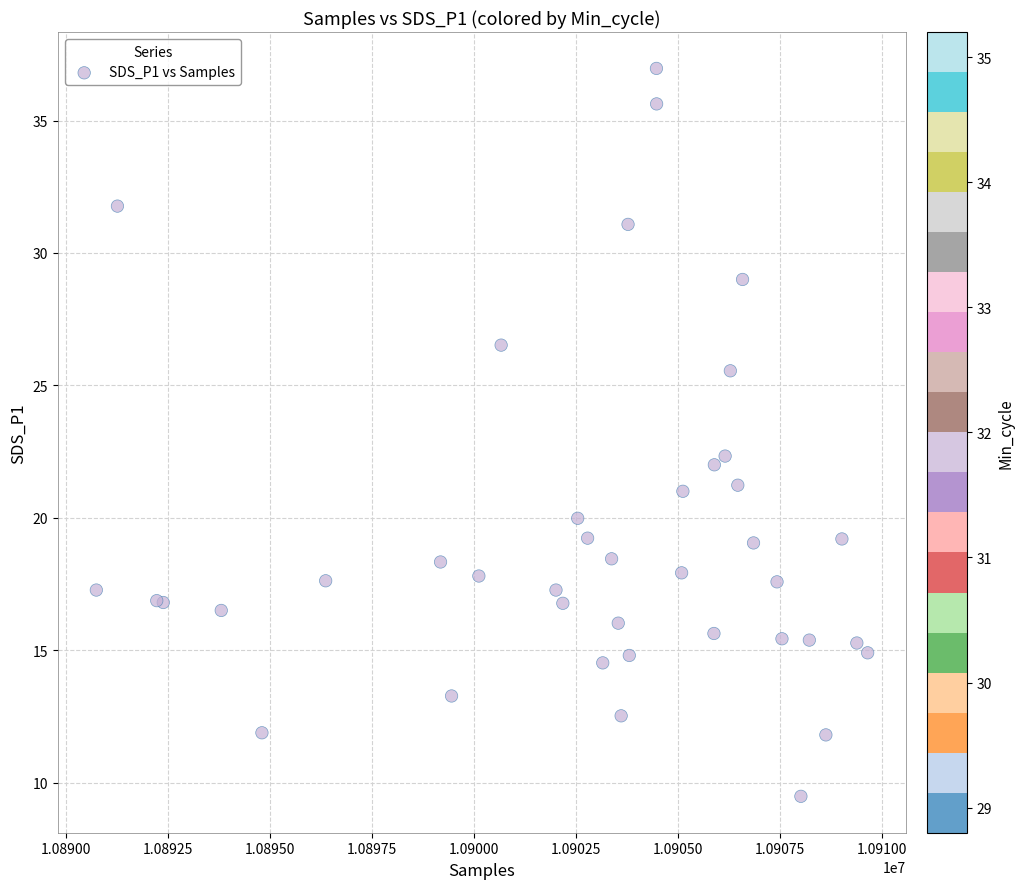

What Y value in the scatter plot is closest to 23?

22.3